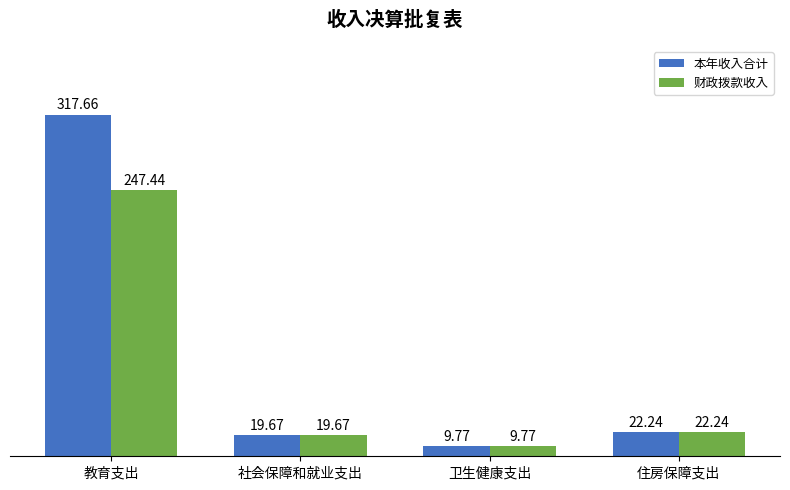

Which series has the largest range (max minus min)?

本年收入合计